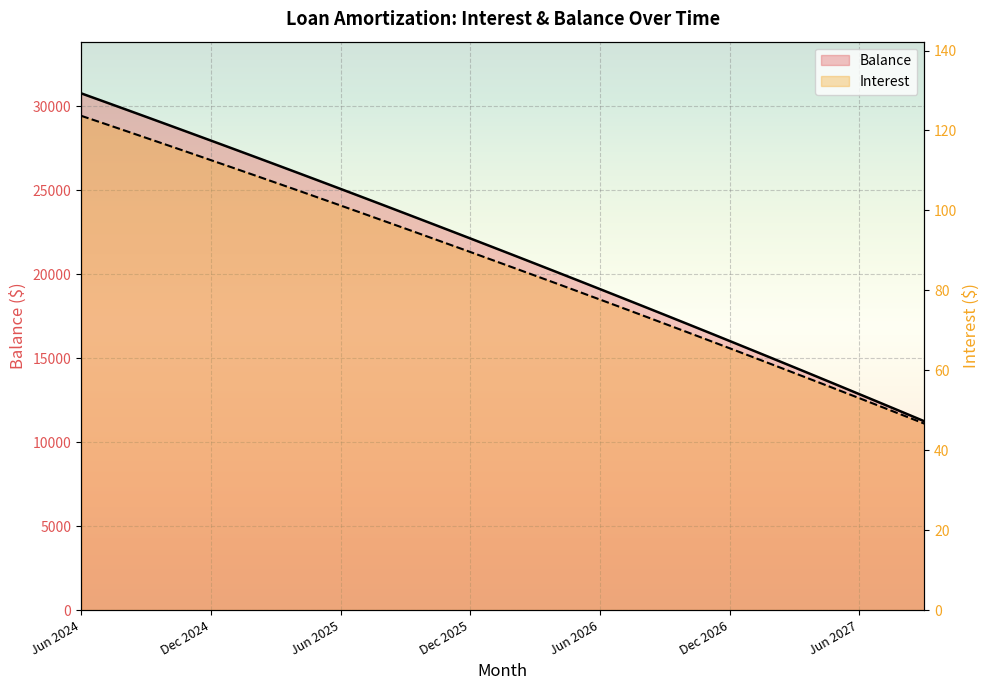

What is the value of the Interest point at the 3rd from the left?

120.0